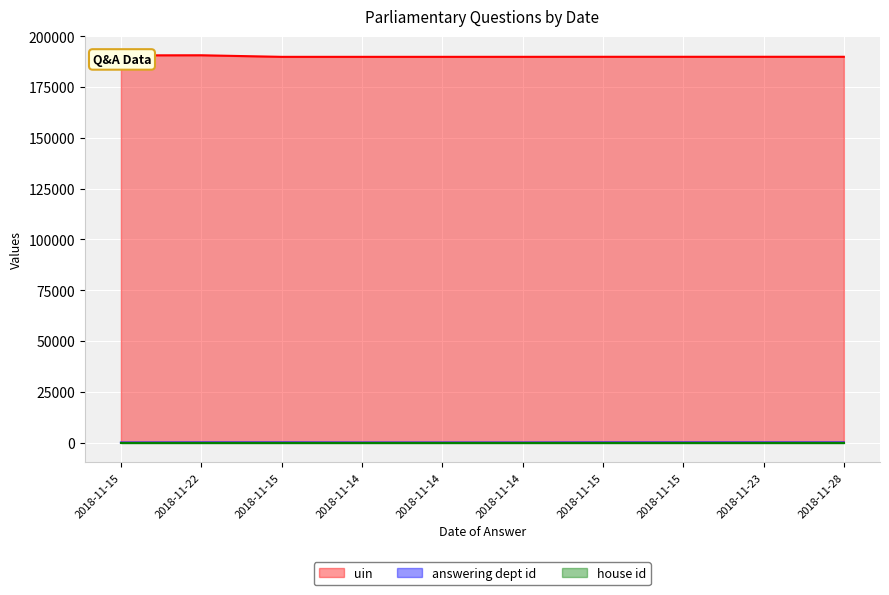

What value does the uin series have at 2018-11-28, to the nearest 100?

189800